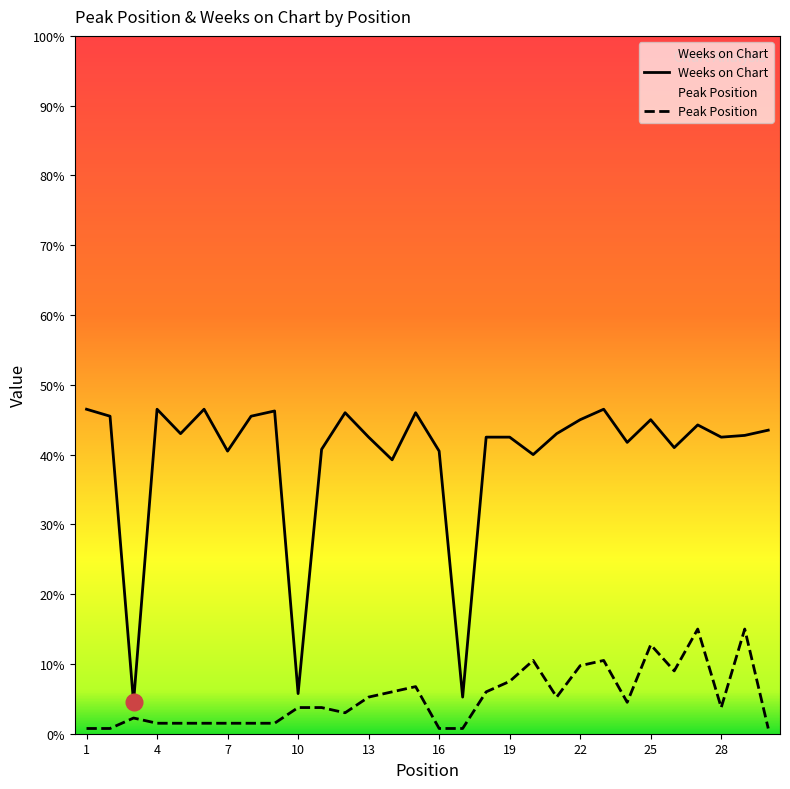

Which series has the widest spread of values?

Weeks on Chart